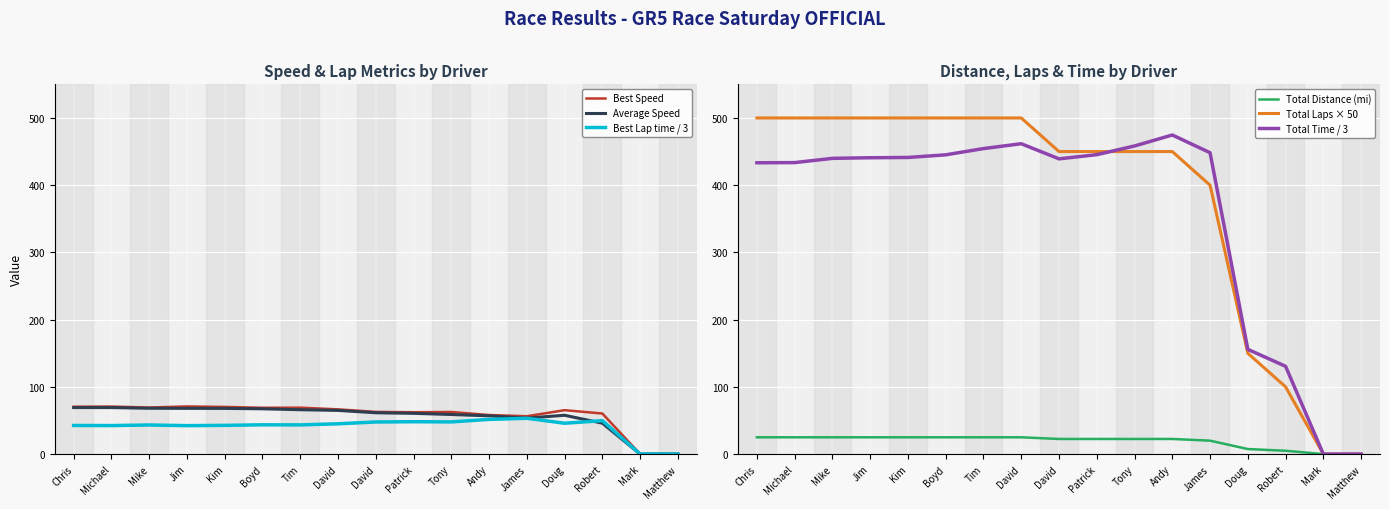

Reading right to left, extract all data points from this chart.

Best Speed: Matthew=0.0	Mark=0.0	Robert=60.3	Doug=65.3	James=56.3	Andy=58.1	Tony=62.6	Patrick=62.3	David=62.8	David=66.6	Tim=69.1	Boyd=68.9	Kim=70.2	Jim=70.9	Mike=69.3	Michael=70.7	Chris=70.5
Average Speed: Matthew=0.0	Mark=0.0	Robert=46.0	Doug=57.8	James=53.5	Andy=56.9	Tony=58.9	Patrick=60.6	David=61.5	David=65.0	Tim=66.0	Boyd=67.4	Kim=68.0	Jim=68.1	Mike=68.2	Michael=69.2	Chris=69.2
Best Lap time / 3: Matthew=0.0	Mark=0.0	Robert=49.7	Doug=45.9	James=53.3	Andy=51.6	Tony=47.9	Patrick=48.2	David=47.8	David=45.1	Tim=43.4	Boyd=43.6	Kim=42.7	Jim=42.3	Mike=43.3	Michael=42.4	Chris=42.6
Total Distance (mi): Matthew=0.0	Mark=0.0	Robert=5.0	Doug=7.5	James=20.0	Andy=22.5	Tony=22.5	Patrick=22.5	David=22.5	David=25.0	Tim=25.0	Boyd=25.0	Kim=25.0	Jim=25.0	Mike=25.0	Michael=25.0	Chris=25.0
Total Laps × 50: Matthew=0.0	Mark=0.0	Robert=100.0	Doug=150.0	James=400.0	Andy=450.0	Tony=450.0	Patrick=450.0	David=450.0	David=500.0	Tim=500.0	Boyd=500.0	Kim=500.0	Jim=500.0	Mike=500.0	Michael=500.0	Chris=500.0
Total Time / 3: Matthew=0.0	Mark=0.0	Robert=130.6	Doug=155.8	James=448.3	Andy=474.6	Tony=458.3	Patrick=445.4	David=439.2	David=461.7	Tim=454.4	Boyd=445.1	Kim=441.2	Jim=440.8	Mike=439.9	Michael=433.6	Chris=433.3